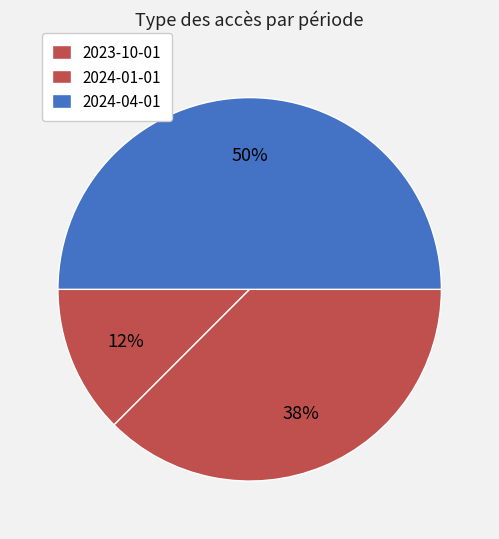

To the nearest percent, what is the difference between the largest and smallest slice percentages?

38%